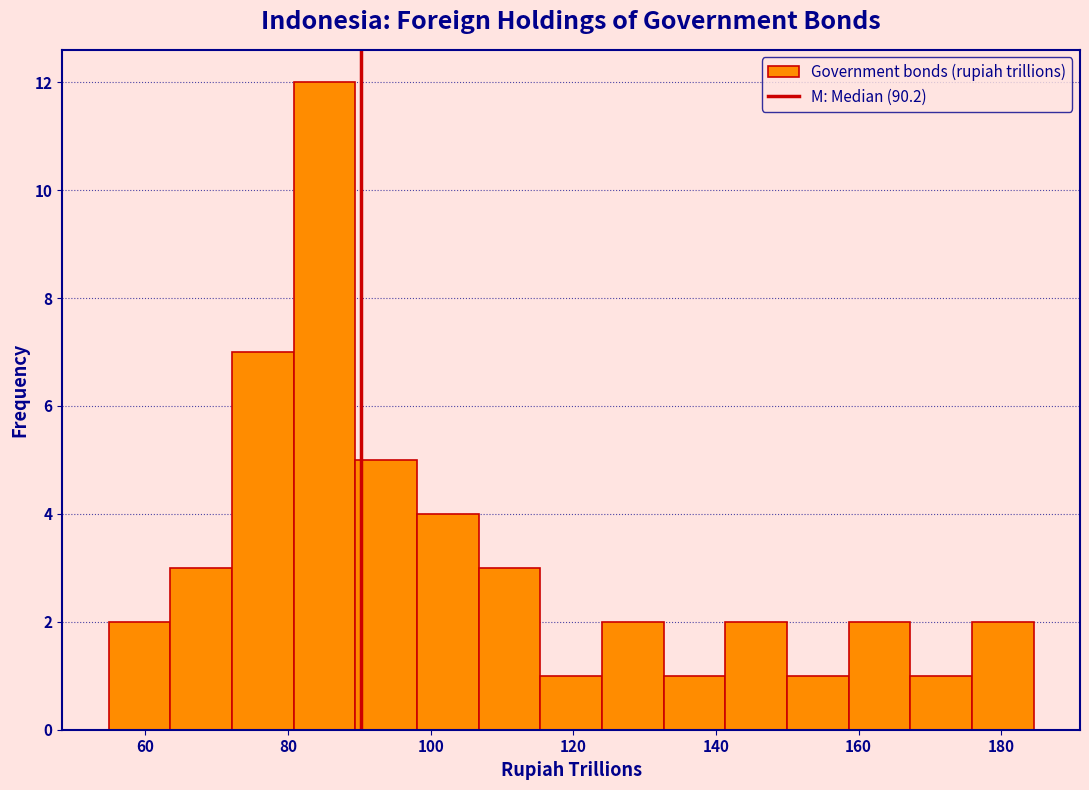

Over which range of the x-axis is the bar tallest?

80 to 90